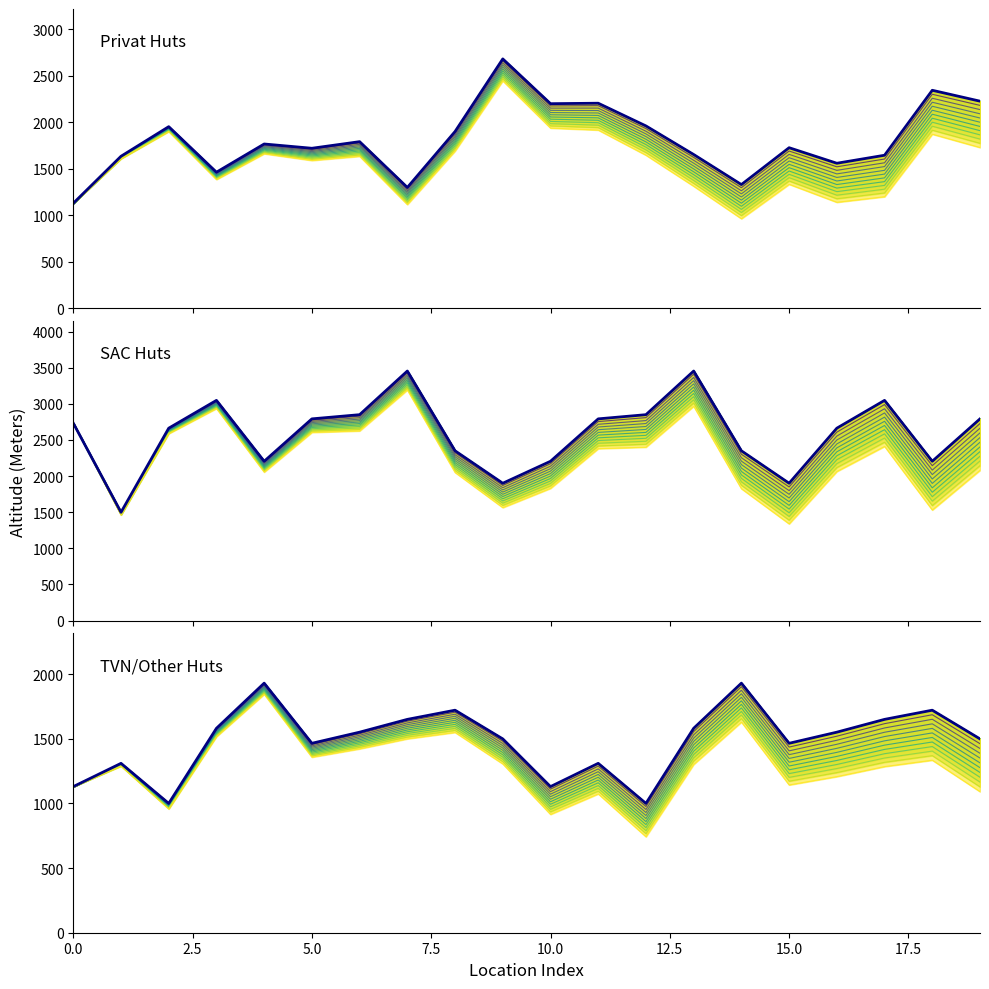

How many distinct data groups are displayed?

3